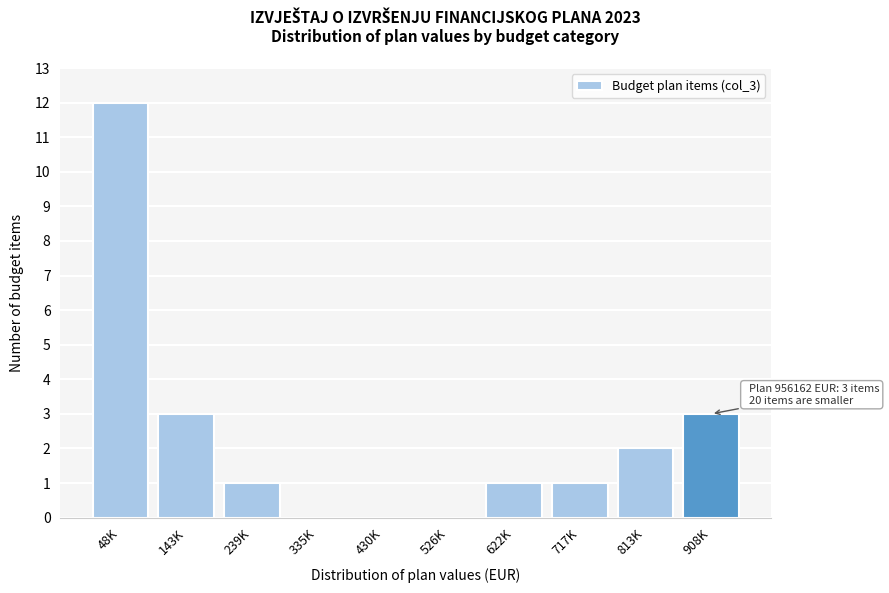

Reading right to left, transcribe all the data shown in this chart.

908K=3	813K=2	717K=1	622K=1	526K=0	430K=0	335K=0	239K=1	143K=3	48K=12